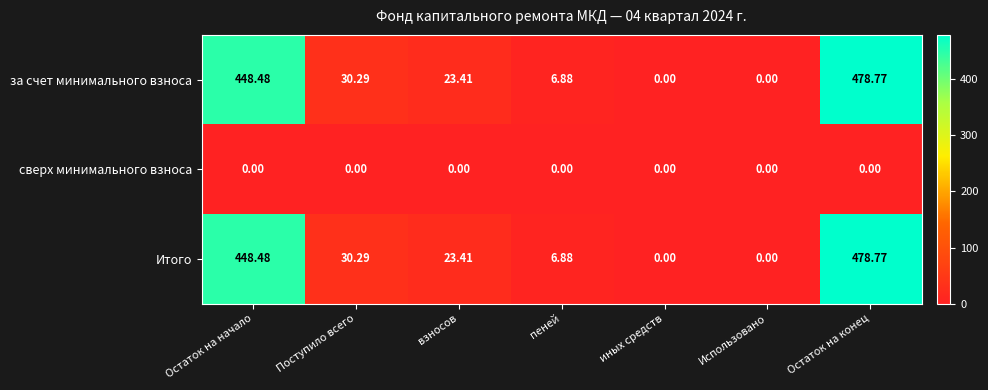

At which category is the sum across all series the highest?

Остаток на конец